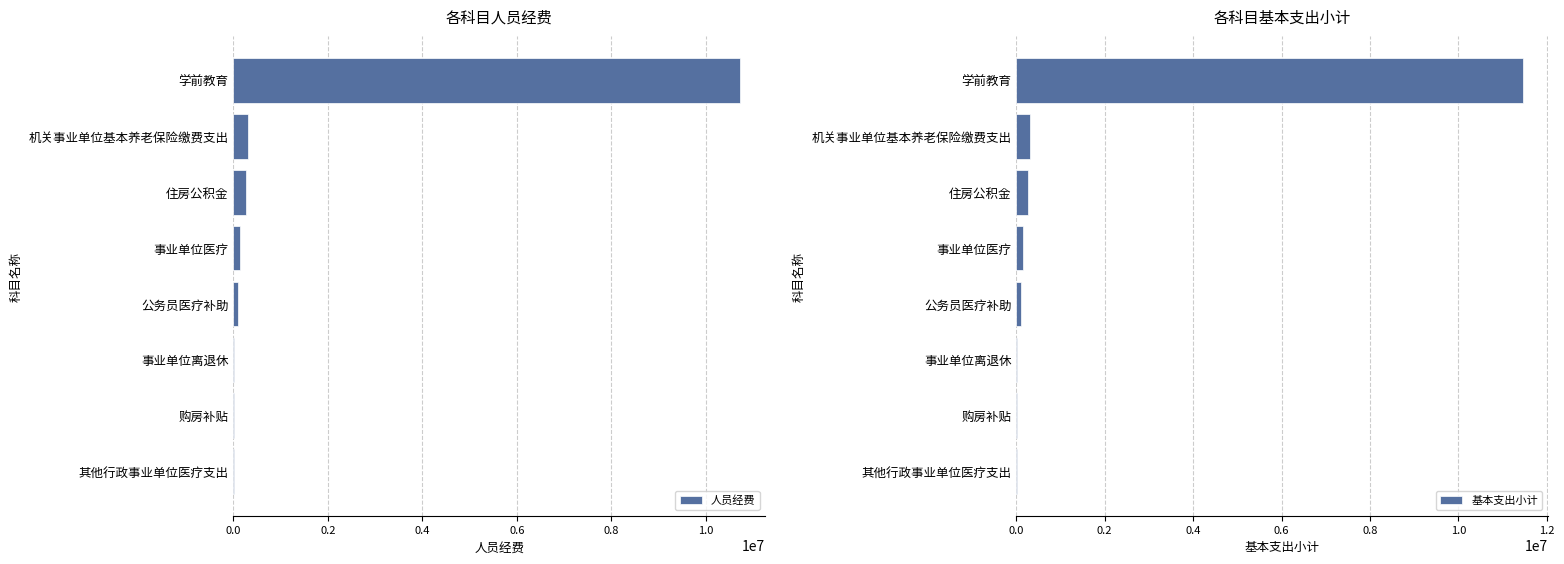

What is the difference between the 基本支出小计 values at 其他行政事业单位医疗支出 and 事业单位离退休?

5708.0